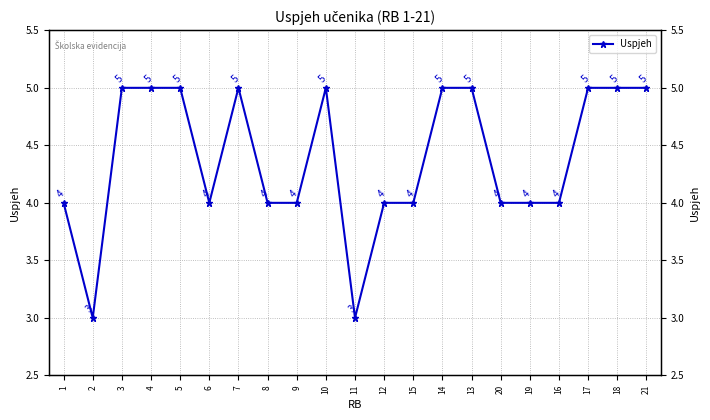

True or false: the data shows 5 at 17.

True